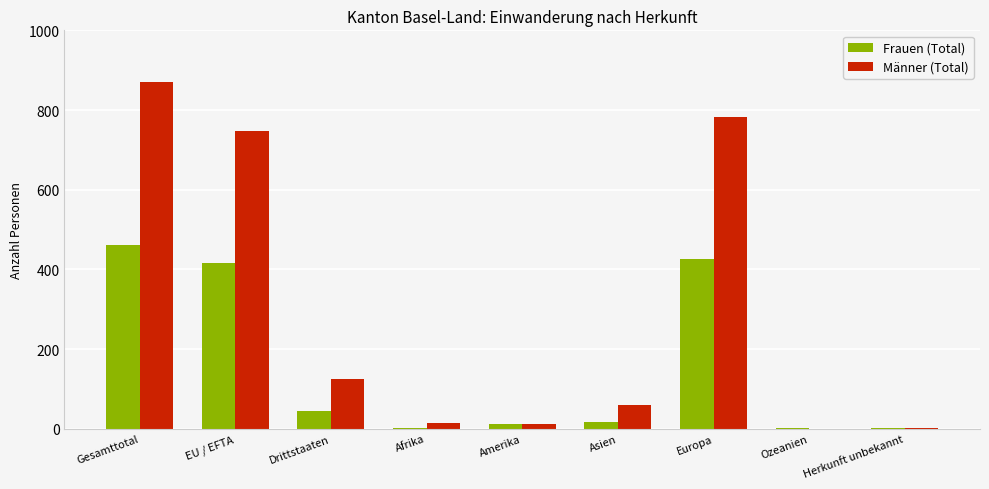

Which series has the largest total across all categories?

Männer (Total)